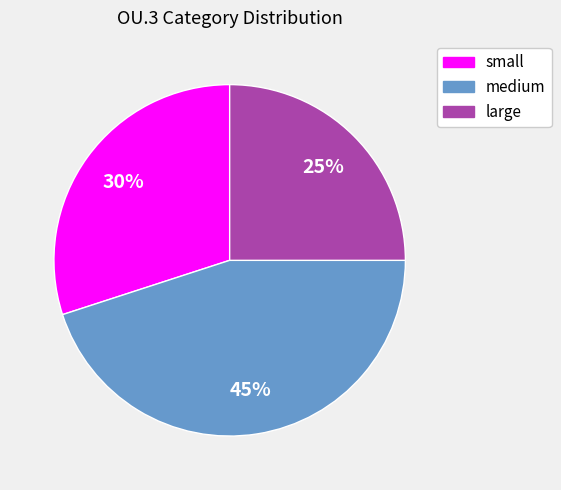

To the nearest percent, what percentage of the pie is small?

30%